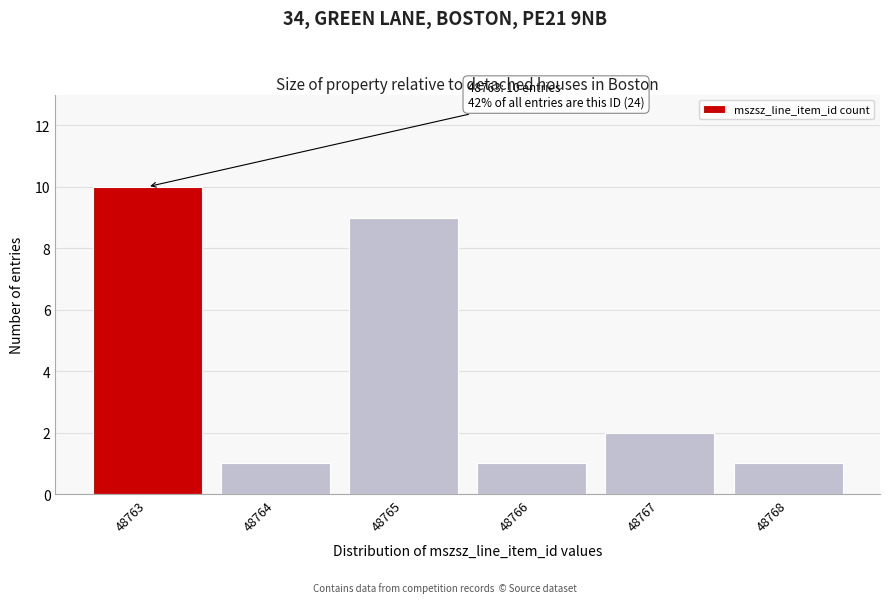

Reading left to right, list all the values displayed in this chart.

10	1	9	1	2	1